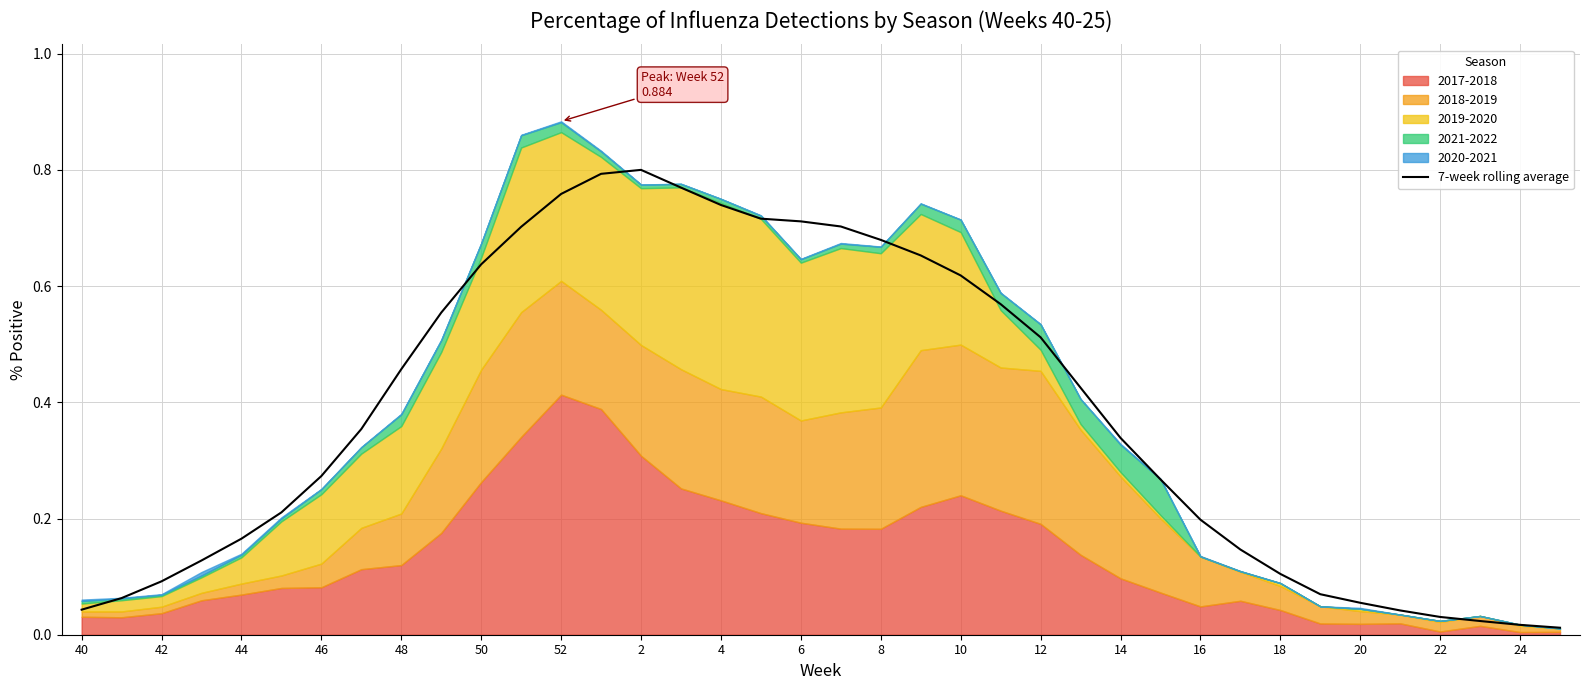

How many categories are shown in the chart?

38